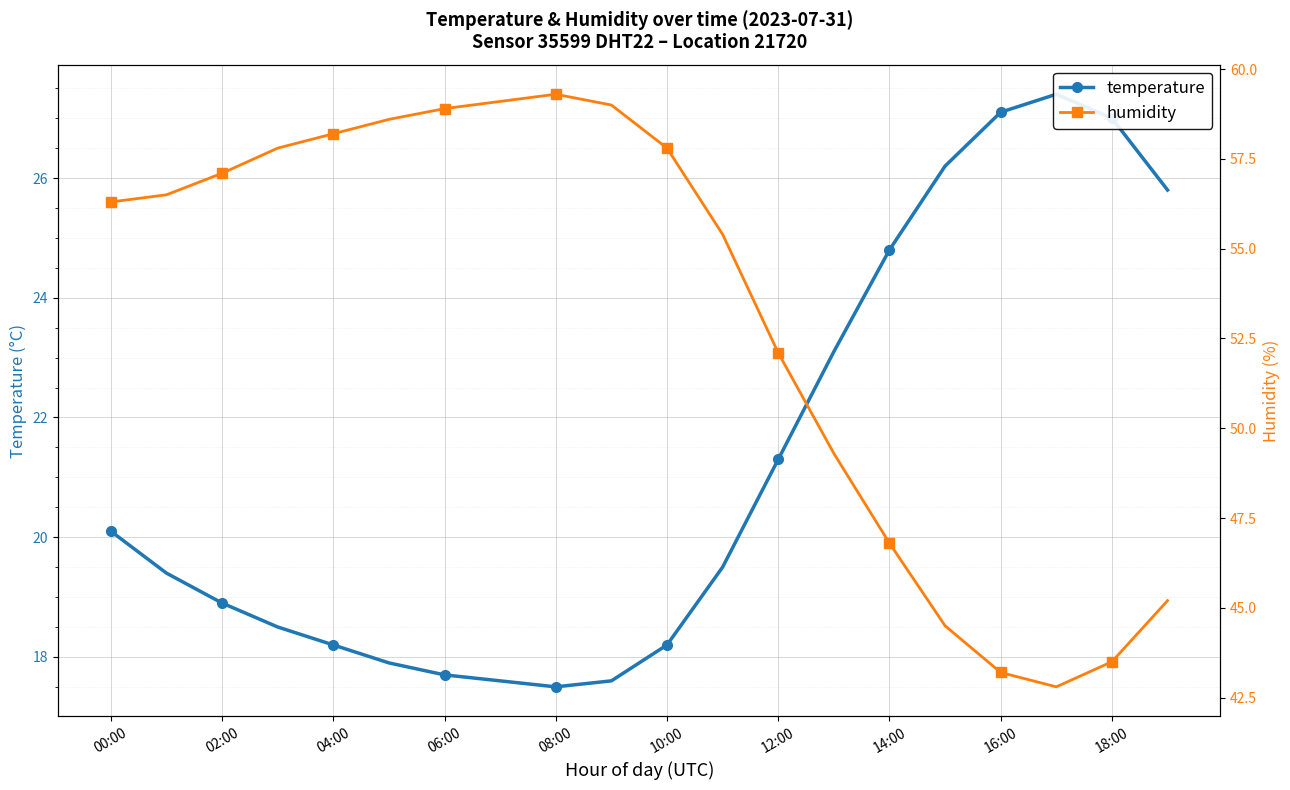

List the series in order of their peak value, lowest first.

temperature, humidity